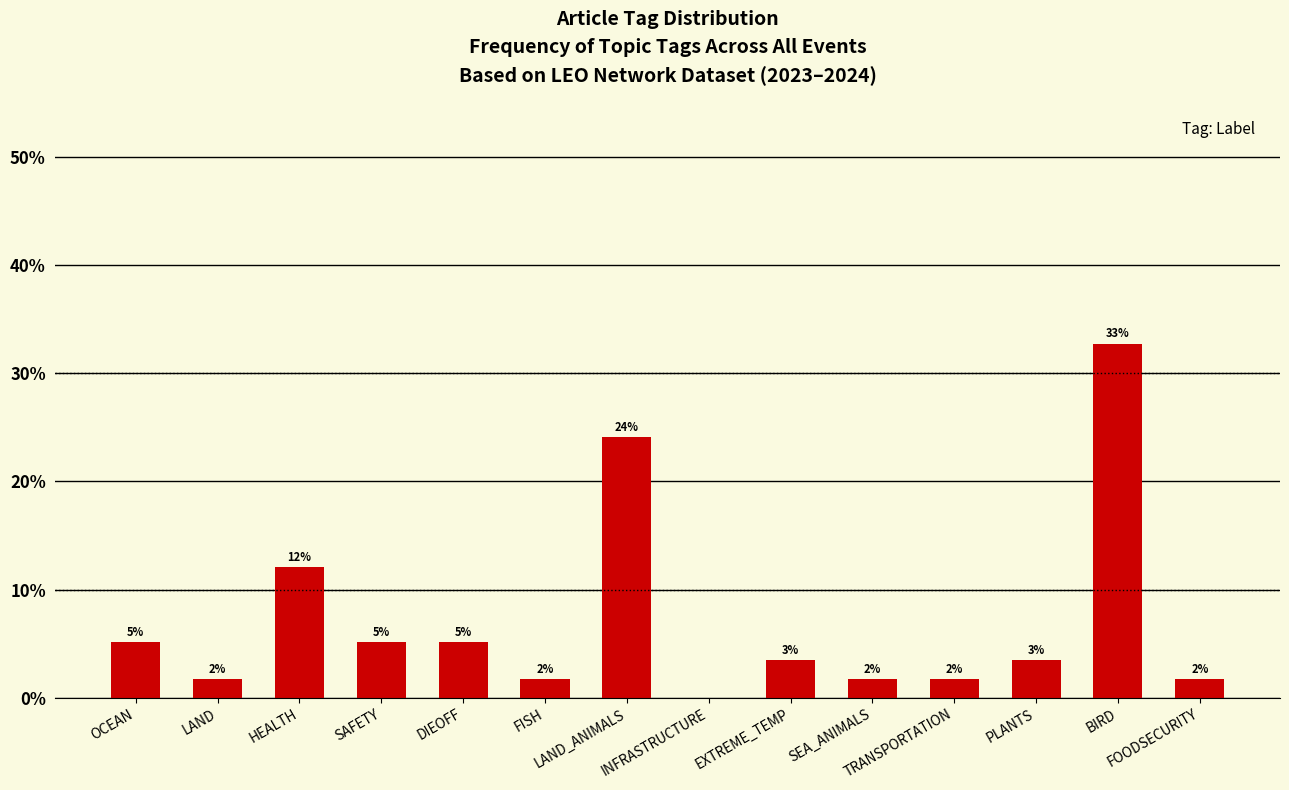

The value at SEA_ANIMALS is 1.7. True or false?

True